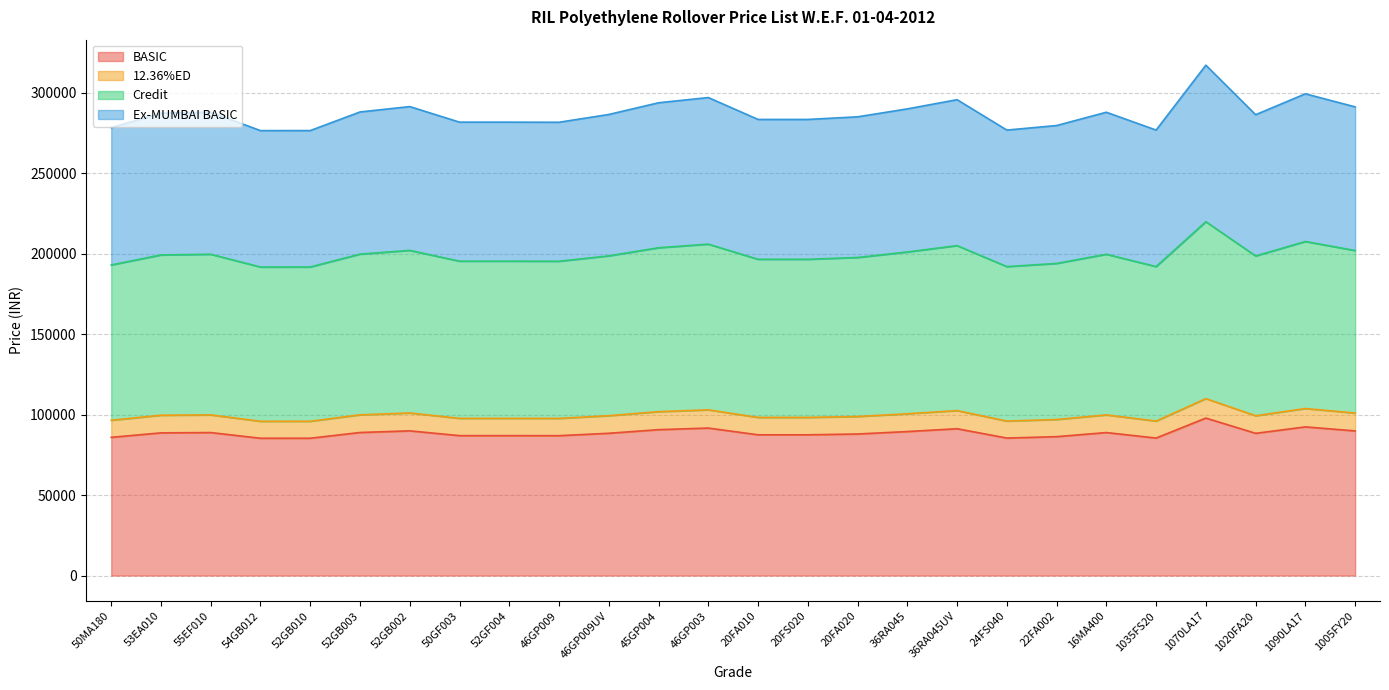

Is it true that Ex-MUMBAI BASIC equals 286567.4 at 46GP009UV?

True